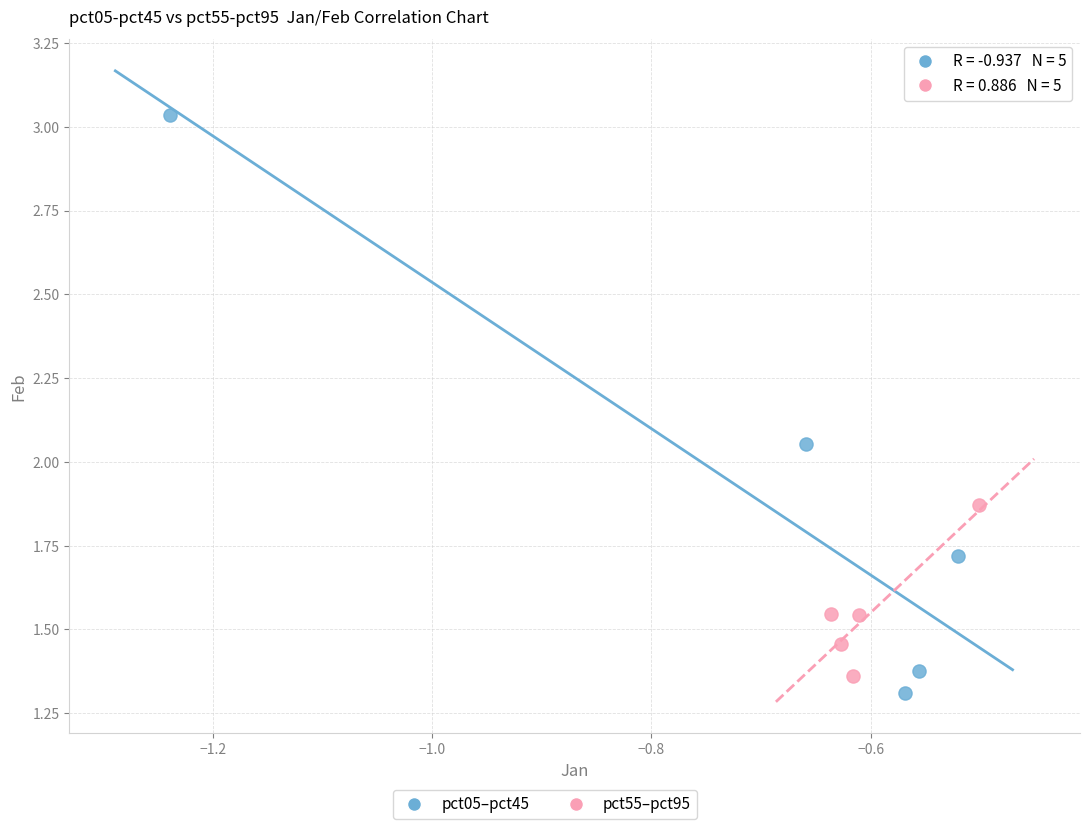

Which series has the widest spread of Y values?

pct05–pct45